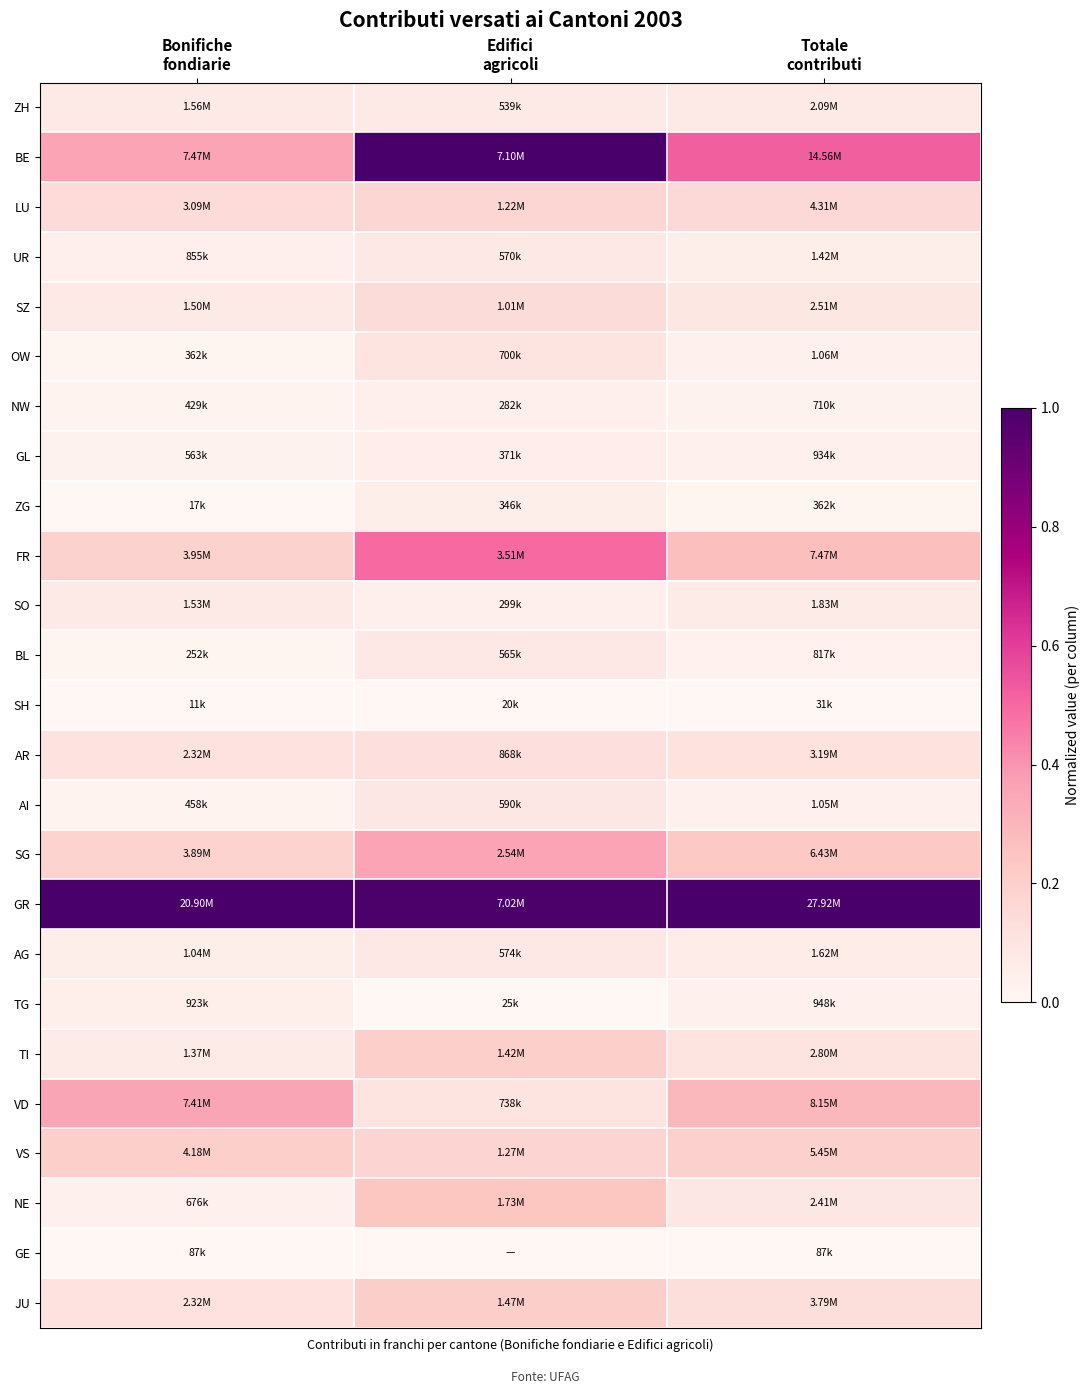

Reading right to left, transcribe all the data shown in this chart.

ZH: Totale
contributi=0.1	Edifici
agricoli=0.1	Bonifiche
fondiarie=0.1
BE: Totale
contributi=0.5	Edifici
agricoli=1.0	Bonifiche
fondiarie=0.4
LU: Totale
contributi=0.2	Edifici
agricoli=0.2	Bonifiche
fondiarie=0.1
UR: Totale
contributi=0.0	Edifici
agricoli=0.1	Bonifiche
fondiarie=0.0
SZ: Totale
contributi=0.1	Edifici
agricoli=0.1	Bonifiche
fondiarie=0.1
OW: Totale
contributi=0.0	Edifici
agricoli=0.1	Bonifiche
fondiarie=0.0
NW: Totale
contributi=0.0	Edifici
agricoli=0.0	Bonifiche
fondiarie=0.0
GL: Totale
contributi=0.0	Edifici
agricoli=0.1	Bonifiche
fondiarie=0.0
ZG: Totale
contributi=0.0	Edifici
agricoli=0.0	Bonifiche
fondiarie=0.0
FR: Totale
contributi=0.3	Edifici
agricoli=0.5	Bonifiche
fondiarie=0.2
SO: Totale
contributi=0.1	Edifici
agricoli=0.0	Bonifiche
fondiarie=0.1
BL: Totale
contributi=0.0	Edifici
agricoli=0.1	Bonifiche
fondiarie=0.0
SH: Totale
contributi=0.0	Edifici
agricoli=0.0	Bonifiche
fondiarie=0.0
AR: Totale
contributi=0.1	Edifici
agricoli=0.1	Bonifiche
fondiarie=0.1
AI: Totale
contributi=0.0	Edifici
agricoli=0.1	Bonifiche
fondiarie=0.0
SG: Totale
contributi=0.2	Edifici
agricoli=0.4	Bonifiche
fondiarie=0.2
GR: Totale
contributi=1.0	Edifici
agricoli=1.0	Bonifiche
fondiarie=1.0
AG: Totale
contributi=0.1	Edifici
agricoli=0.1	Bonifiche
fondiarie=0.0
TG: Totale
contributi=0.0	Edifici
agricoli=0.0	Bonifiche
fondiarie=0.0
TI: Totale
contributi=0.1	Edifici
agricoli=0.2	Bonifiche
fondiarie=0.1
VD: Totale
contributi=0.3	Edifici
agricoli=0.1	Bonifiche
fondiarie=0.4
VS: Totale
contributi=0.2	Edifici
agricoli=0.2	Bonifiche
fondiarie=0.2
NE: Totale
contributi=0.1	Edifici
agricoli=0.2	Bonifiche
fondiarie=0.0
GE: Totale
contributi=0.0	Edifici
agricoli=0.0	Bonifiche
fondiarie=0.0
JU: Totale
contributi=0.1	Edifici
agricoli=0.2	Bonifiche
fondiarie=0.1